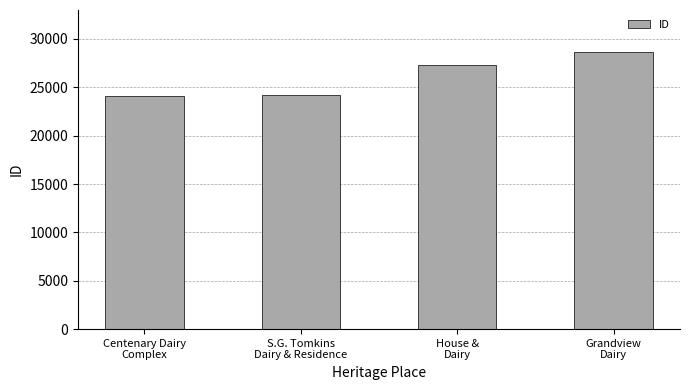

Approximately how many times larger is the value at Grandview
Dairy compared to Centenary Dairy
Complex?

1.2